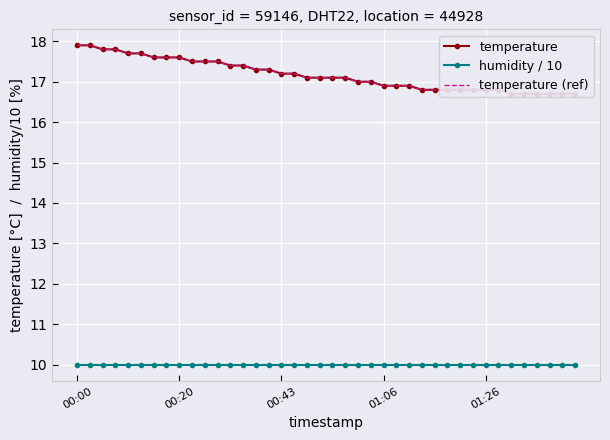

What is the difference between the highest and lowest values at 7?

7.6